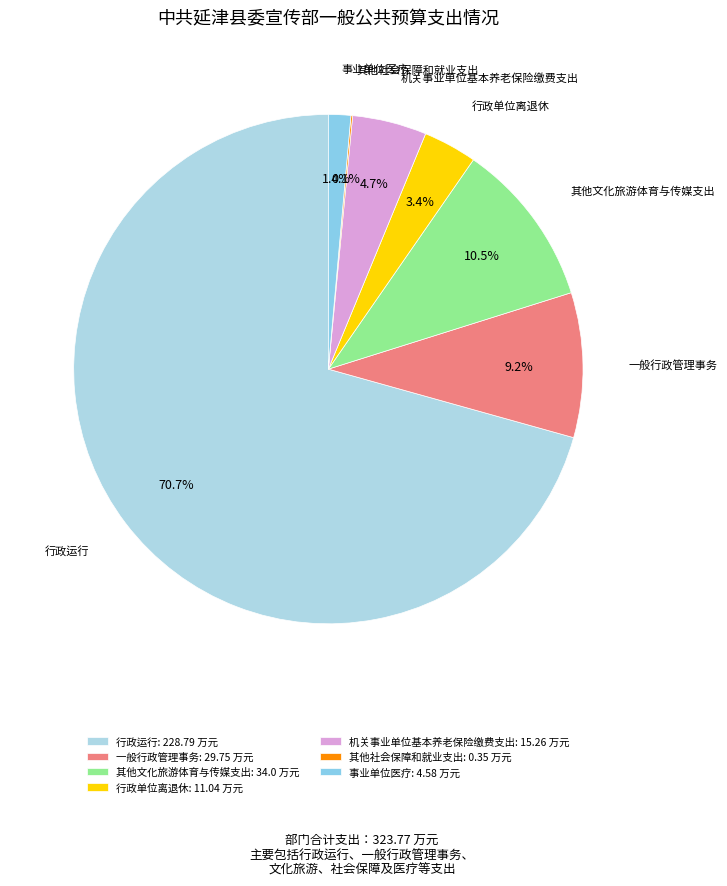

To the nearest percent, what is the difference between the largest and smallest slice percentages?

71%